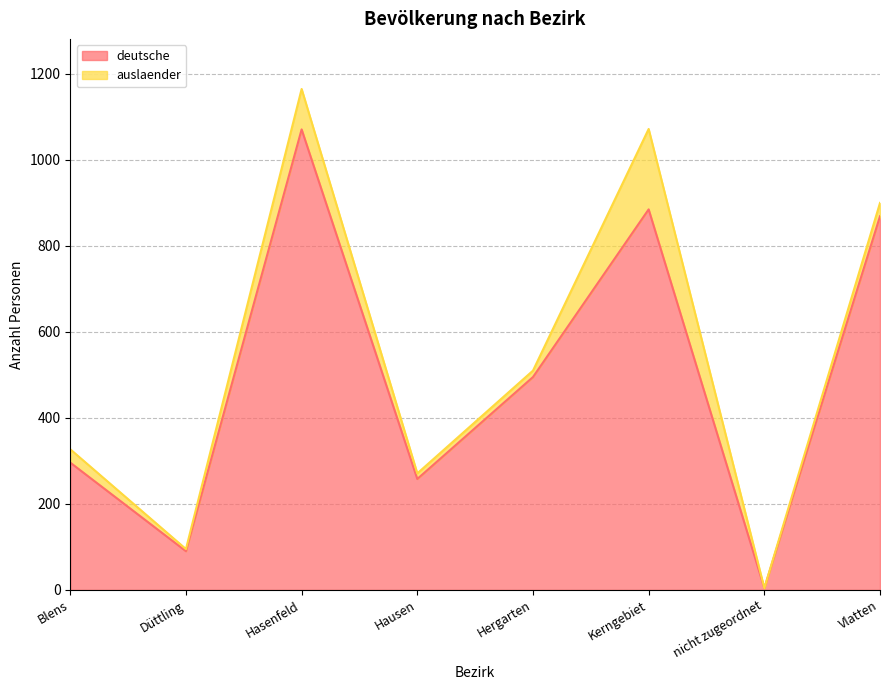

How many data points are less than 495?

4